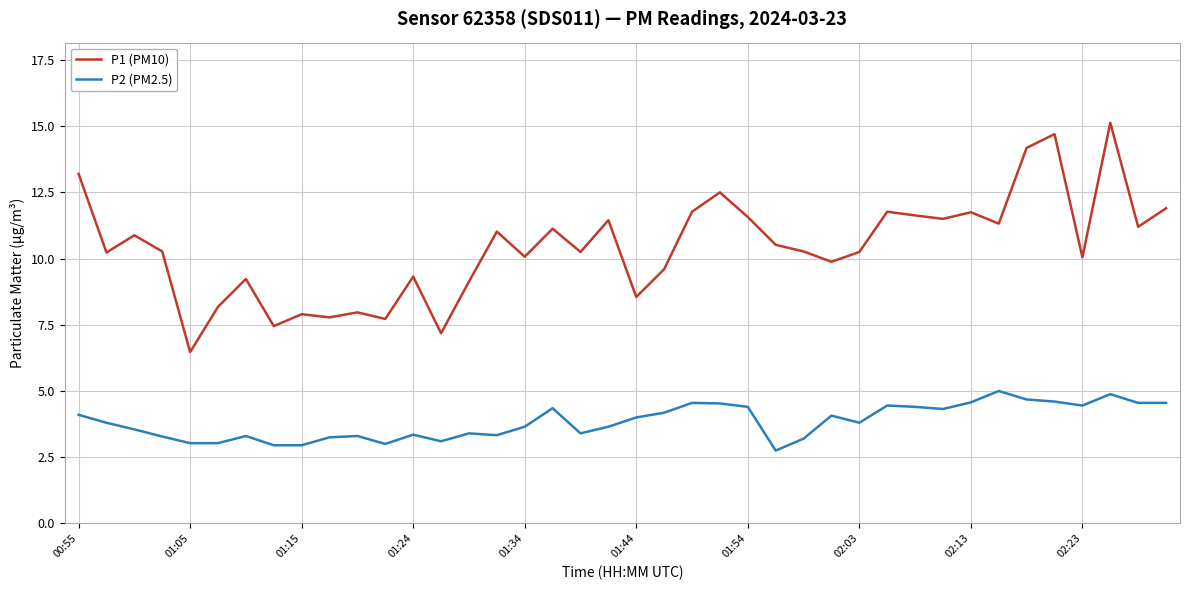

Rank the series by their average value, from lowest to highest.

P2 (PM2.5), P1 (PM10)